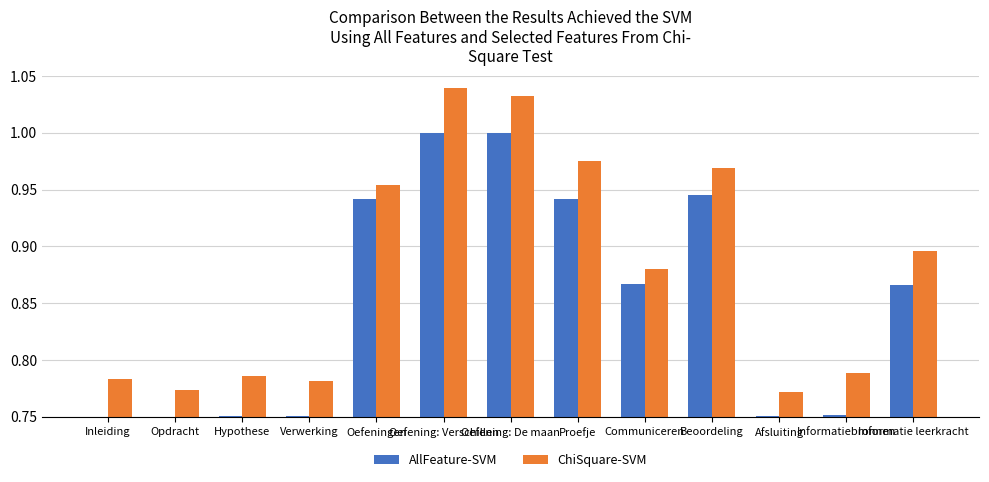

What are all the series names shown in the legend?

AllFeature-SVM, ChiSquare-SVM